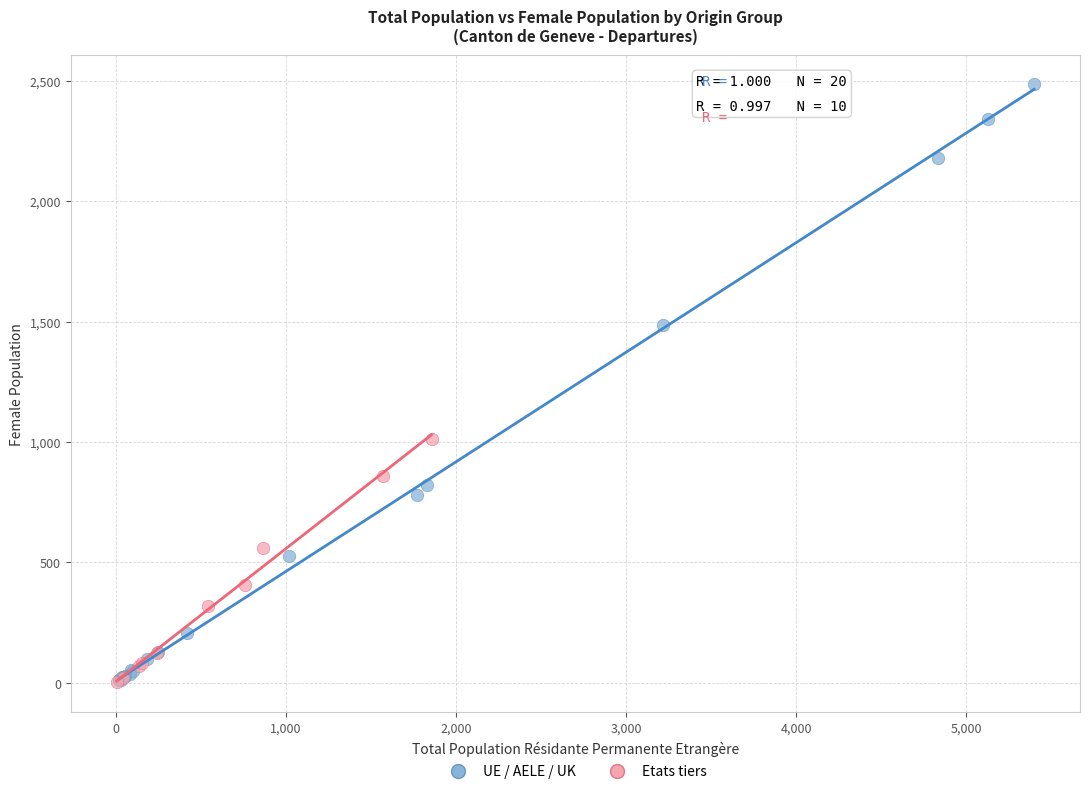

Which series has the widest spread of Y values?

UE / AELE / UK